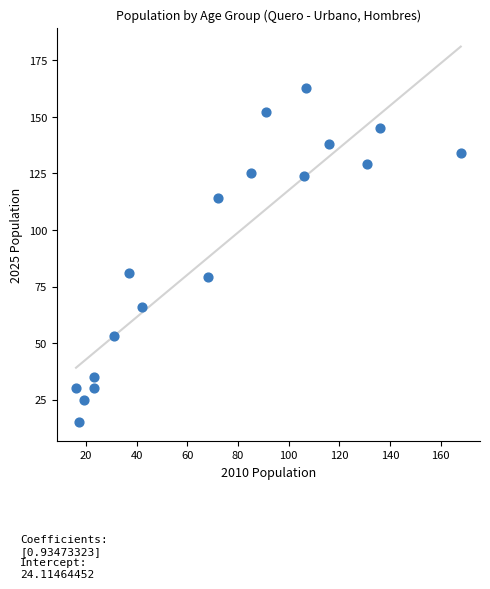

What is the range of X values (max minus min)?

152